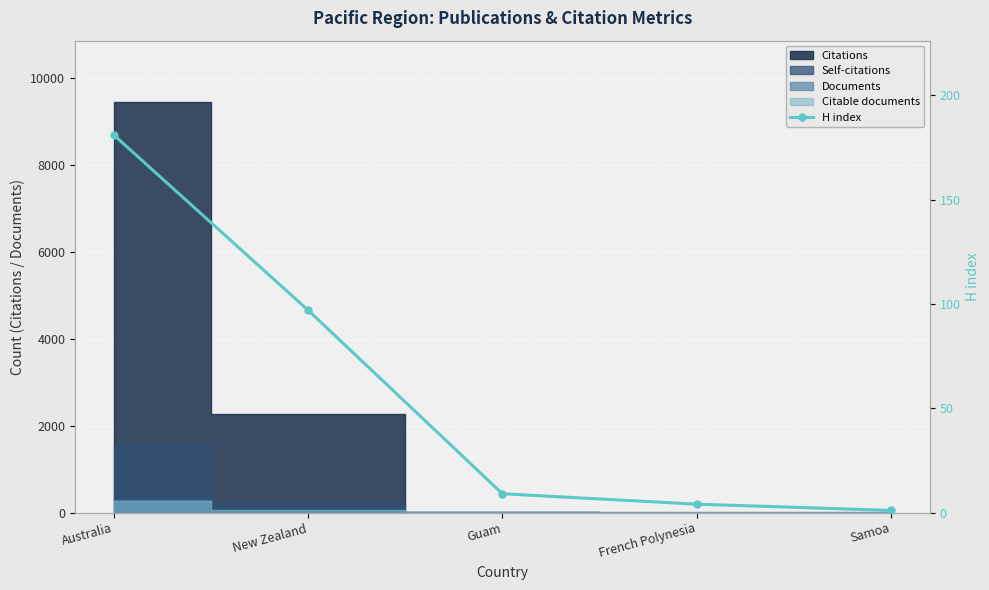

What is the difference between the second highest and minimum values?

96